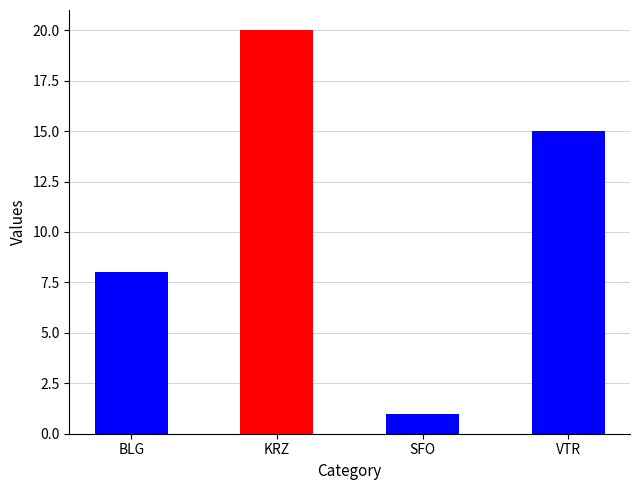

What is the change in value from BLG to KRZ?

+12